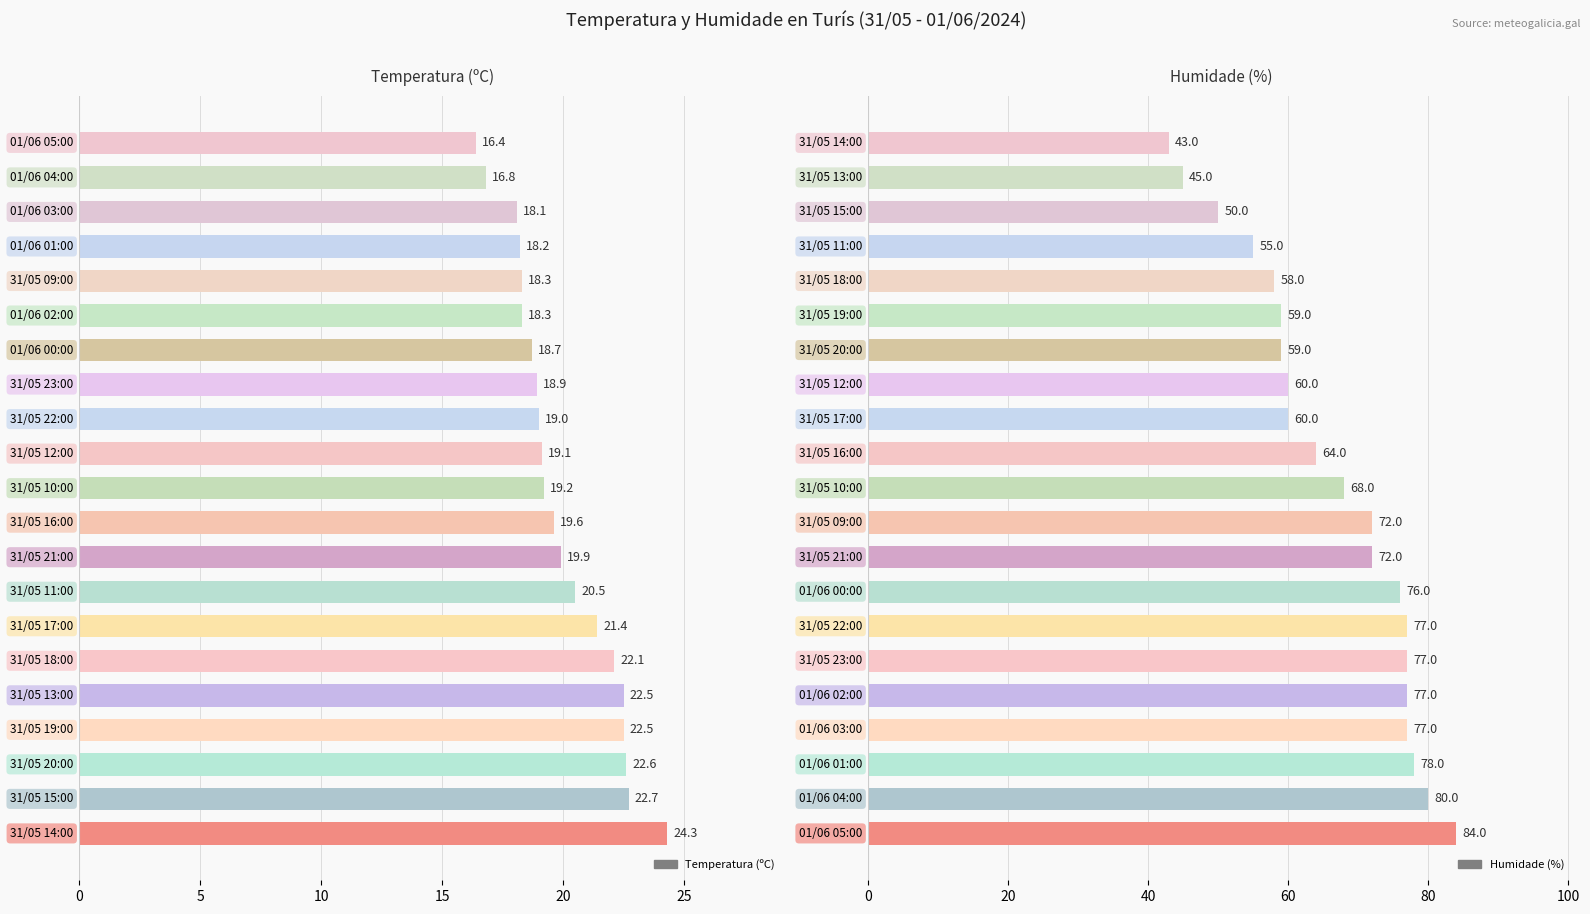

What is the minimum value for Temperatura (ºC)?

16.4